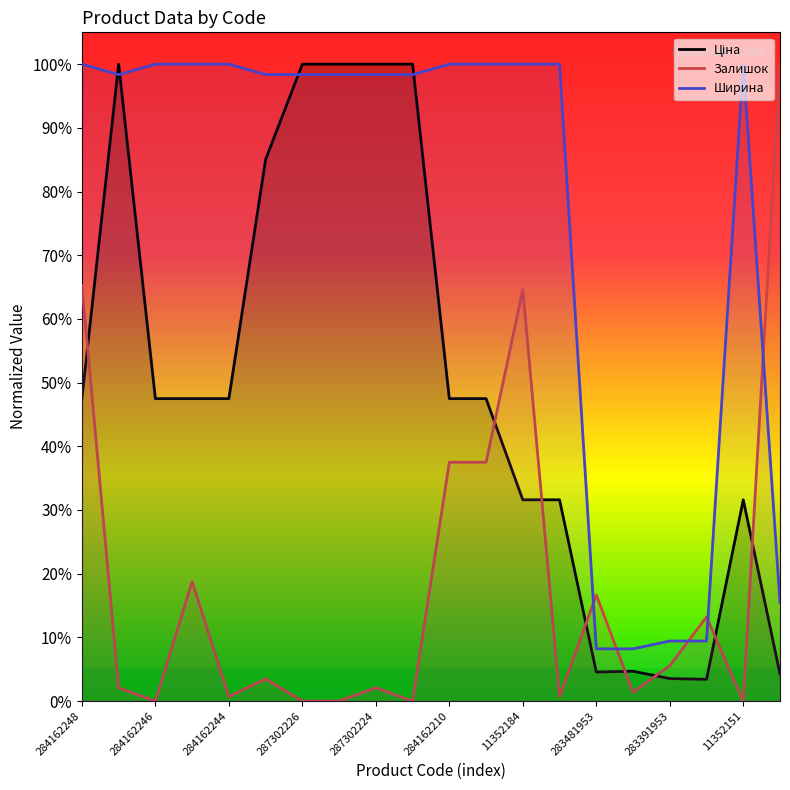

How many interior local peaks does the Залишок series have?

6